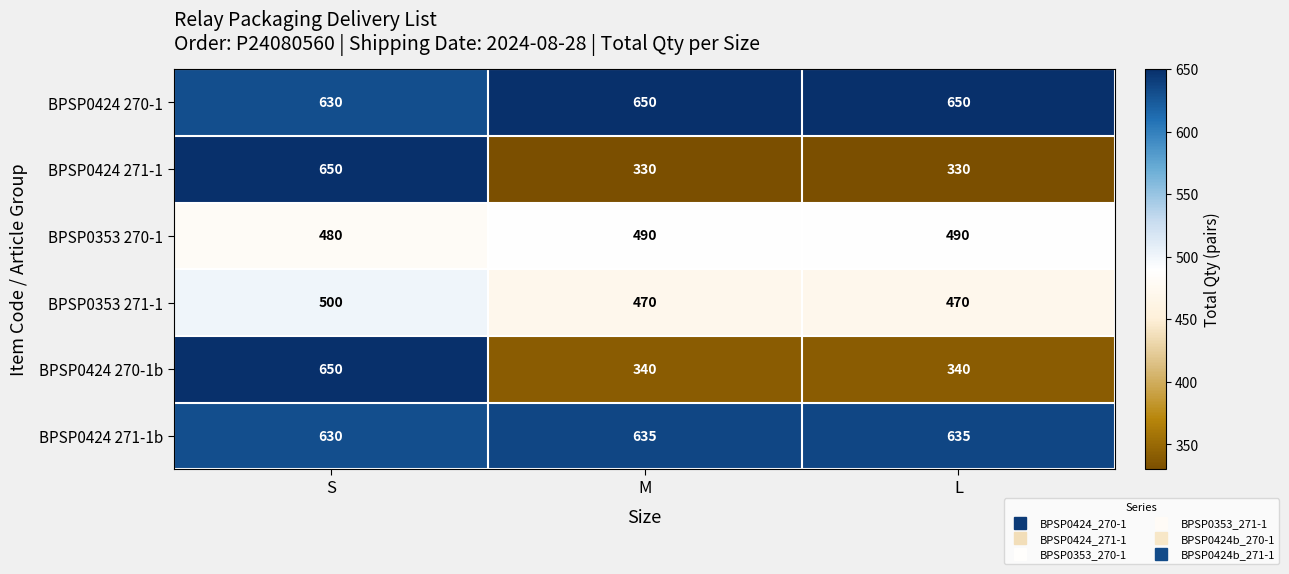

At M, list the series in order from largest to smallest.

BPSP0424 270-1, BPSP0424 271-1b, BPSP0353 270-1, BPSP0353 271-1, BPSP0424 270-1b, BPSP0424 271-1